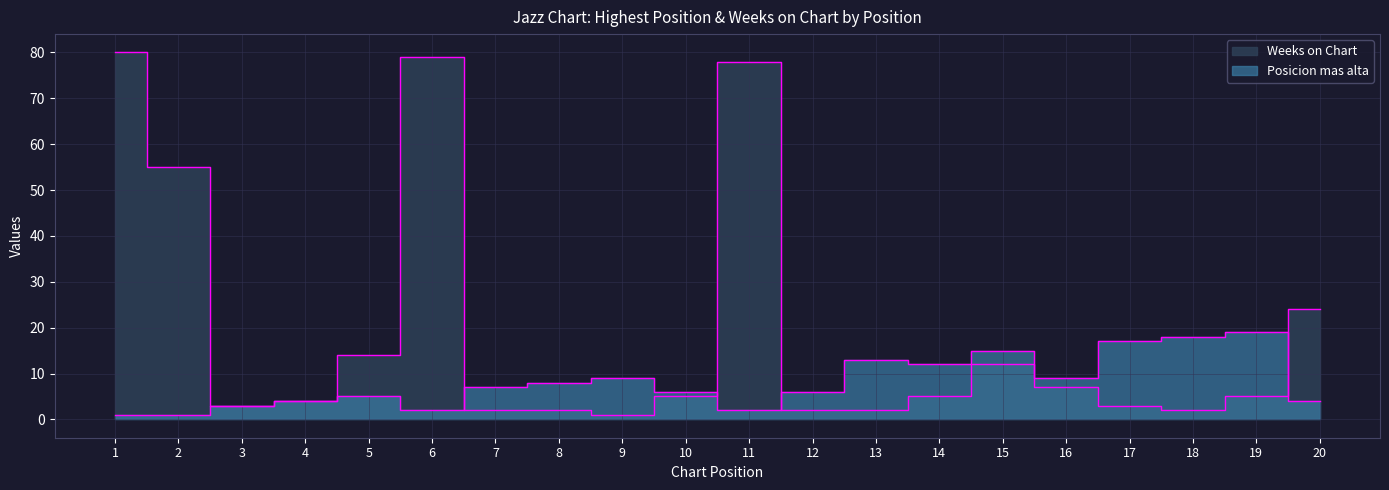

Is the value of Weeks on Chart at 8 greater than the value of Posicion mas alta at 17?

No